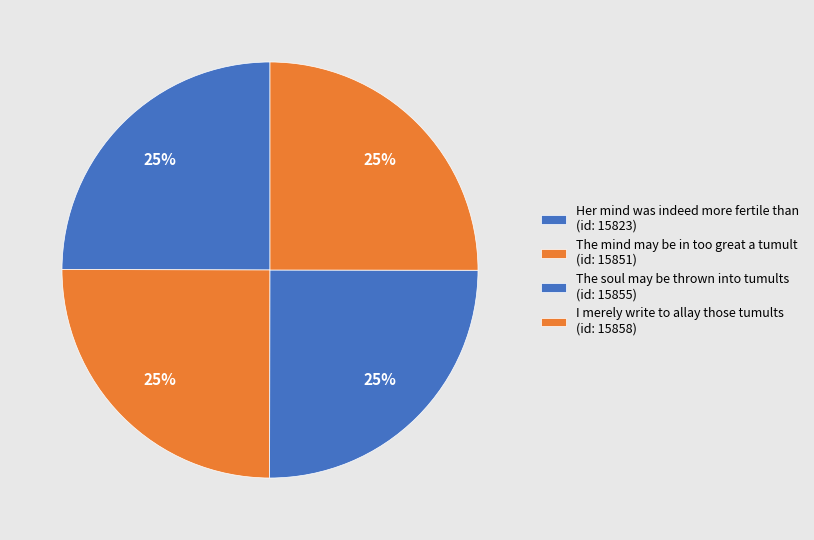

Count the number of slices in the pie.

4